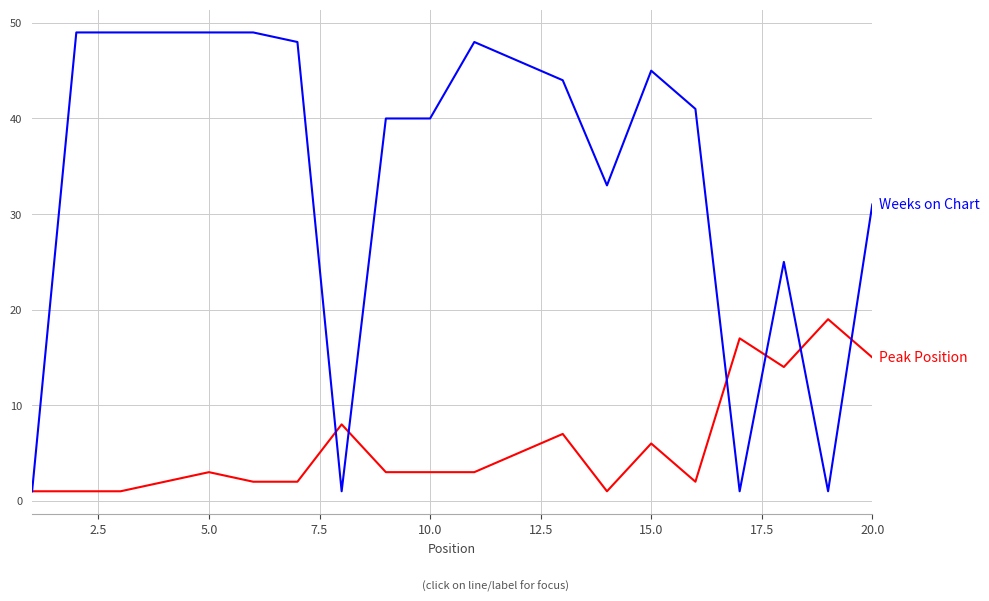

What is the greatest value displayed?

49